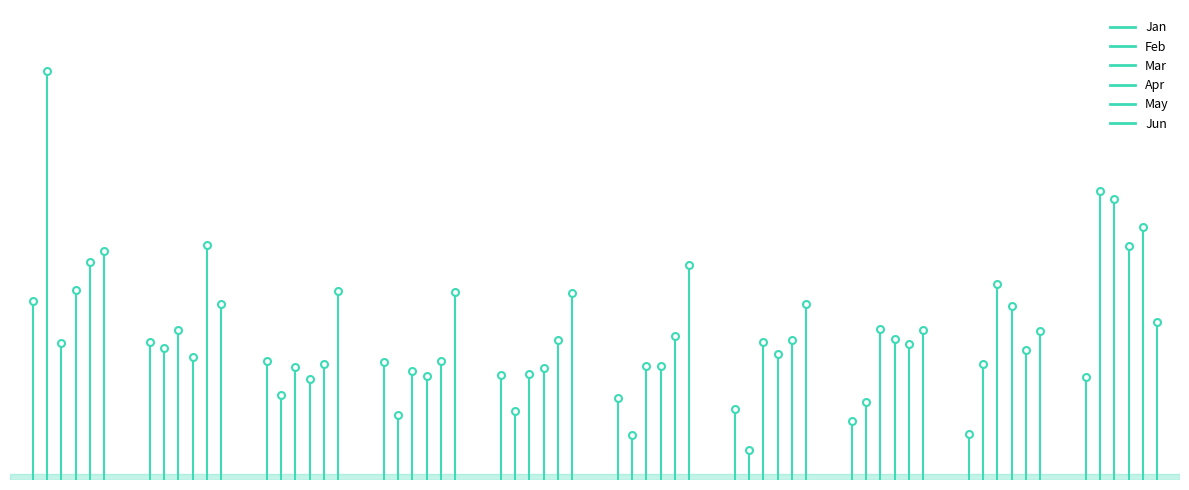

What are all the series names shown in the legend?

Jan, Feb, Mar, Apr, May, Jun